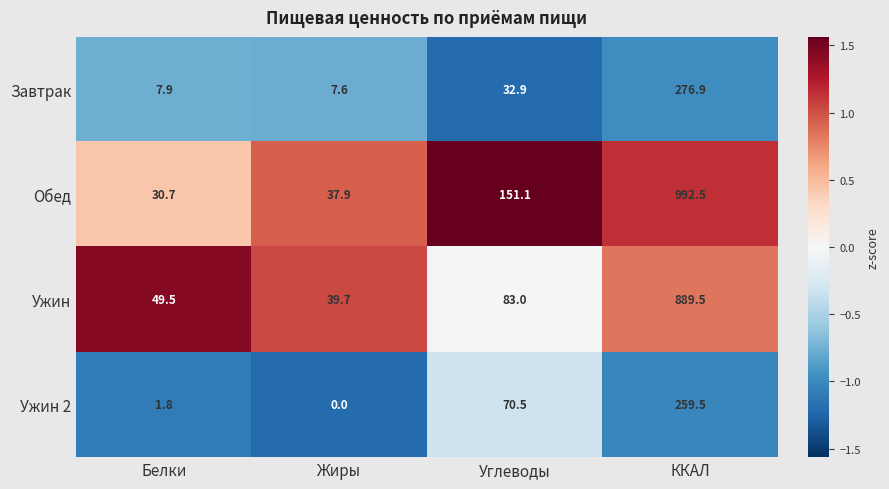

The value of Завтрак at Белки is 4.0. True or false?

False